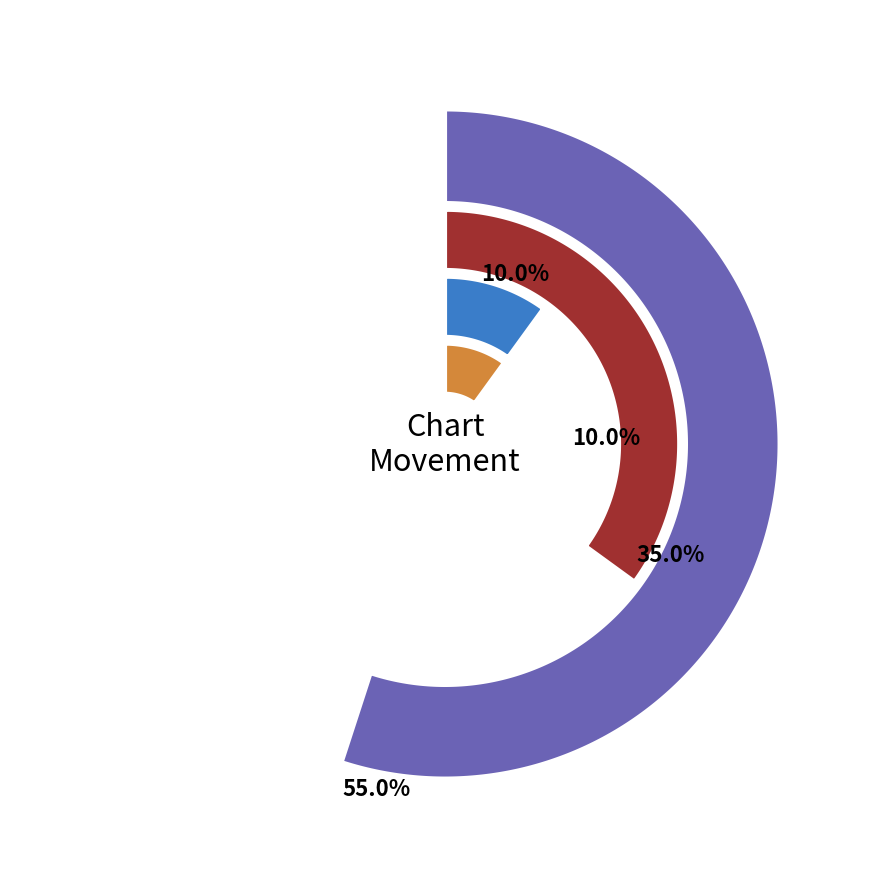

Which category has the smallest portion of the pie?

2